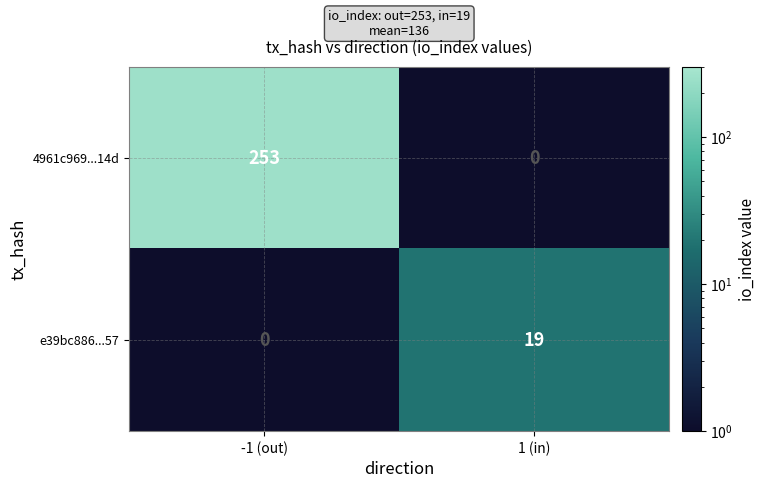

What is the spread (max minus min) of values at 1 (in)?

19